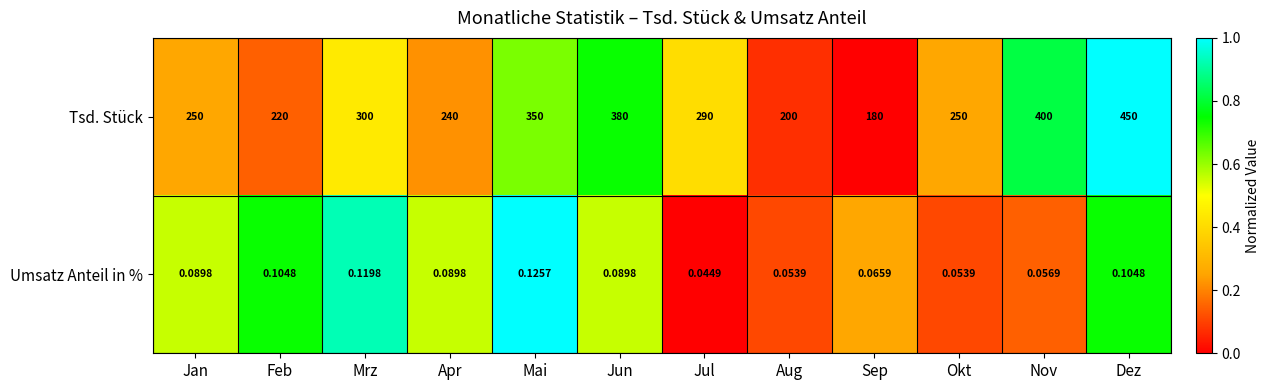

How many series are shown in this chart?

2